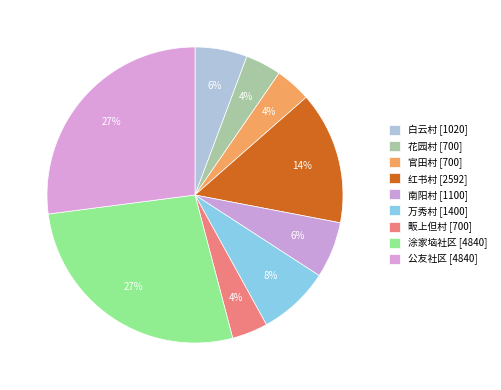

Rank the categories by value from lowest to highest.

花园村, 官田村, 畈上但村, 白云村, 南阳村, 万秀村, 红书村, 涂家垴社区, 公友社区